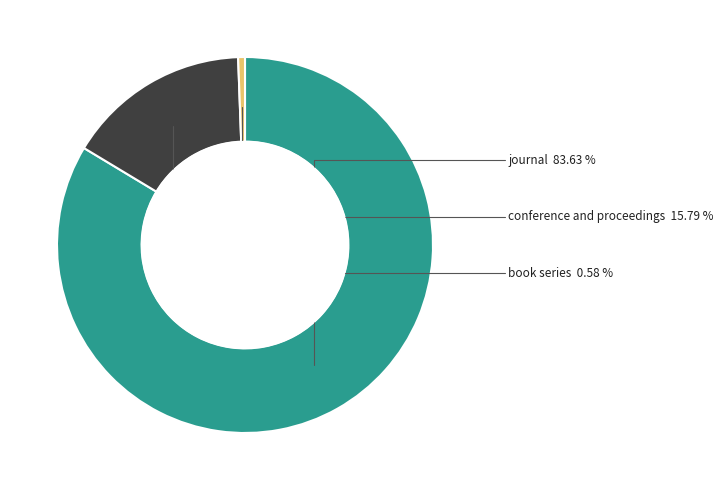

Does any single category account for the majority?

Yes